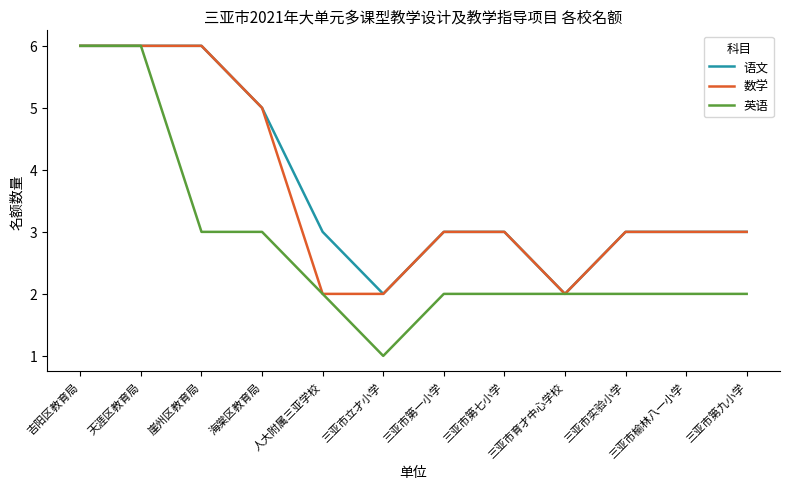

What is the maximum value shown in the chart?

6